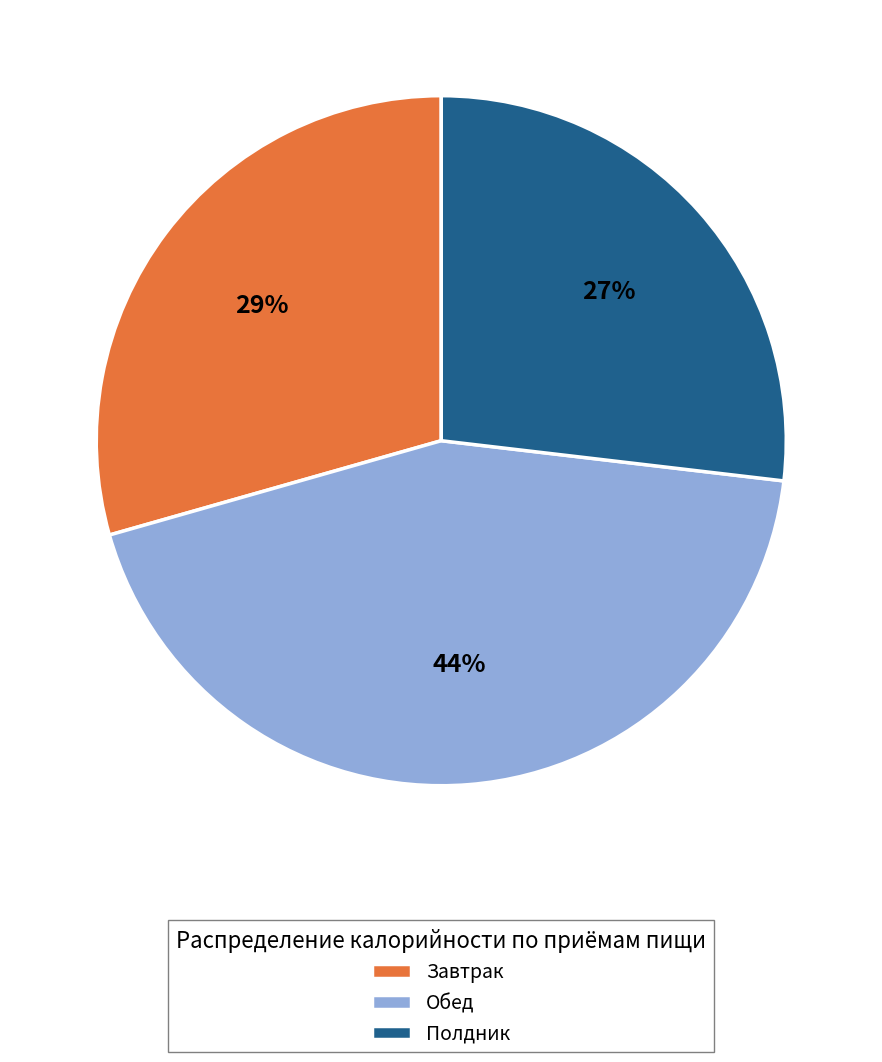

Is it true that Обед is 52% of the pie?

False